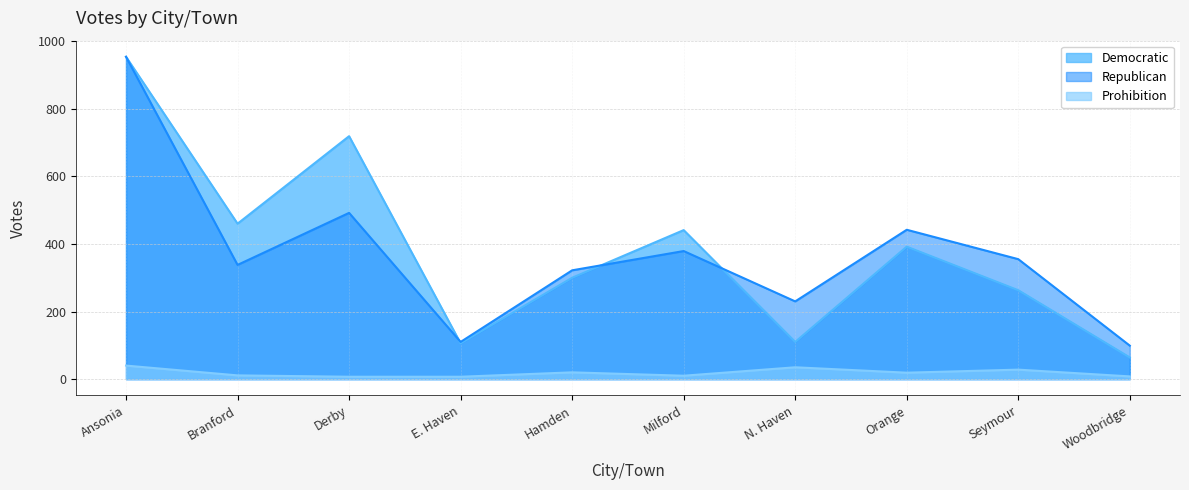

Reading left to right, list all the values displayed in this chart.

Democratic: Ansonia=954	Branford=460	Derby=719	E. Haven=106	Hamden=300	Milford=441	N. Haven=110	Orange=392	Seymour=263	Woodbridge=64
Republican: Ansonia=954	Branford=338	Derby=492	E. Haven=110	Hamden=322	Milford=379	N. Haven=230	Orange=442	Seymour=355	Woodbridge=99
Prohibition: Ansonia=40	Branford=11	Derby=7	E. Haven=7	Hamden=20	Milford=10	N. Haven=35	Orange=19	Seymour=28	Woodbridge=8